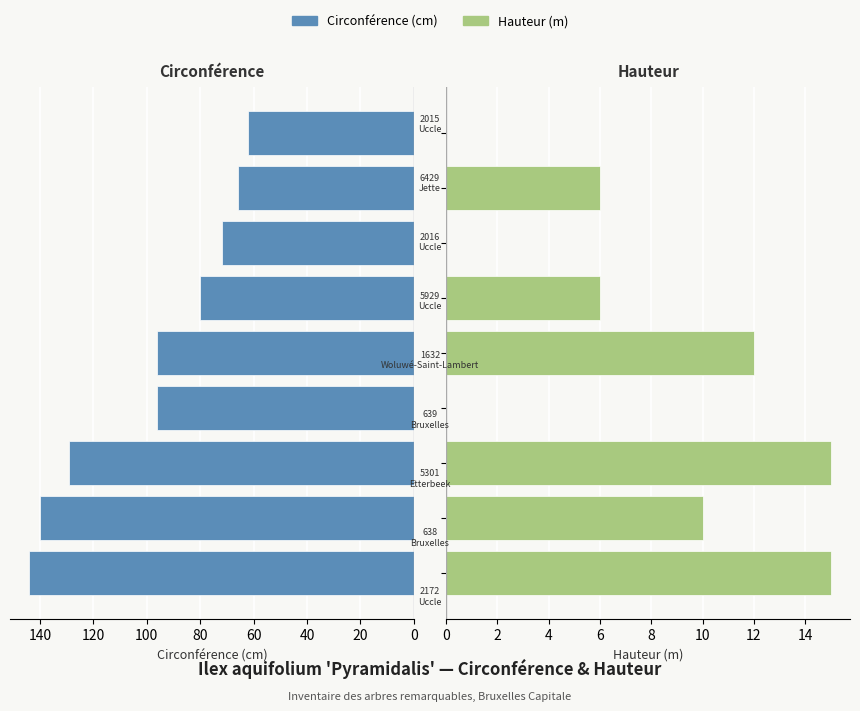

What is the difference between the circ. values at 20 and 0?

4